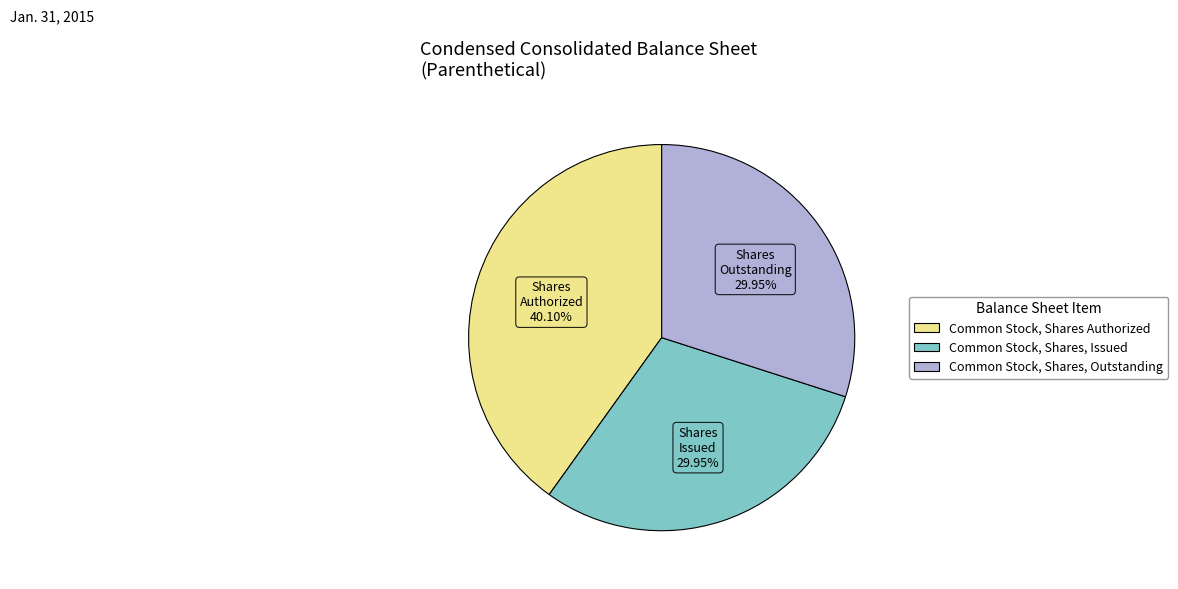

How many slices are in this pie chart?

3